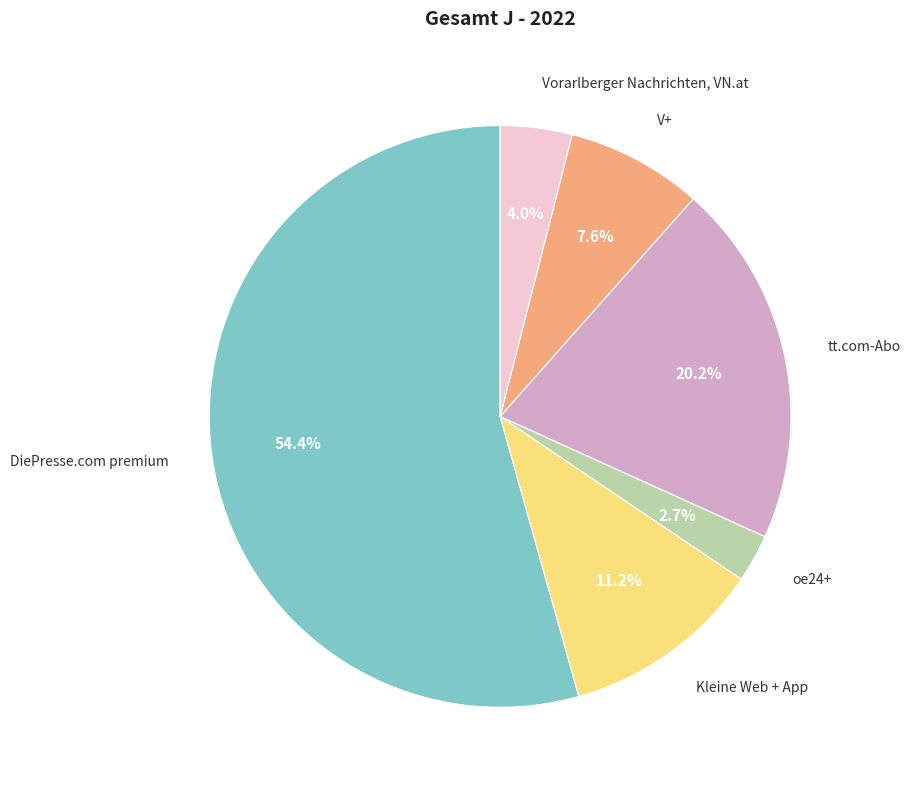

To the nearest percent, what is the combined percentage of DiePresse.com premium and oe24+?

57%